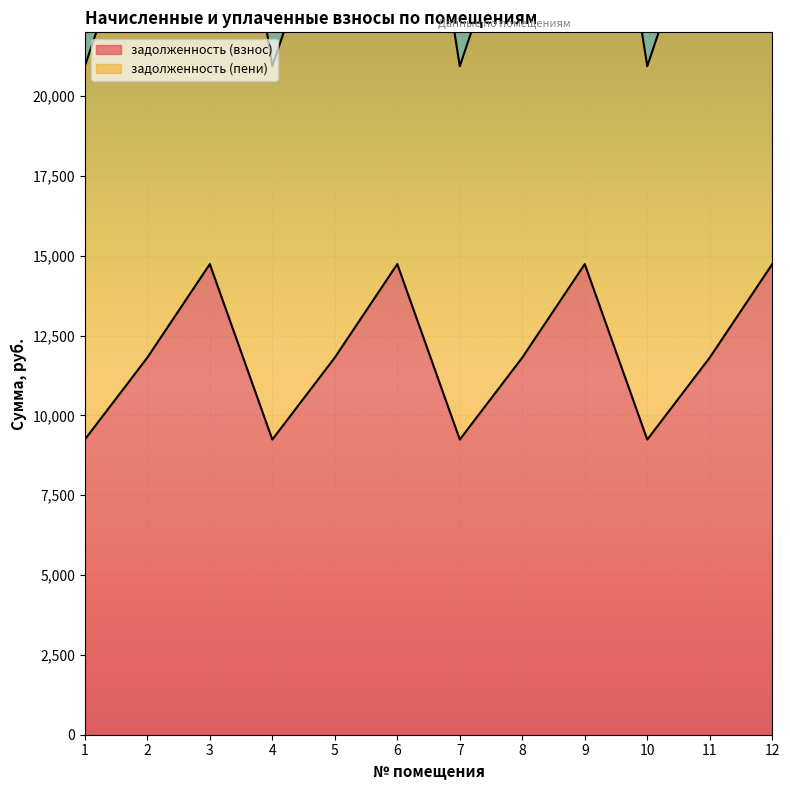

True or false: задолженность (взнос) and задолженность (пени) intersect in this chart.

False